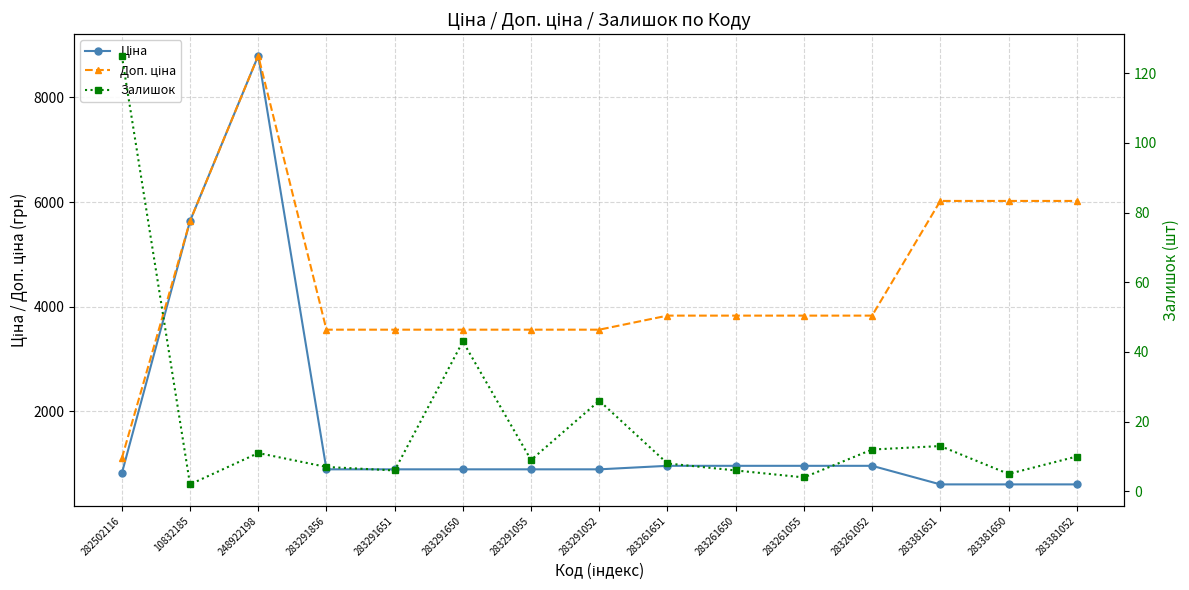

What is the smallest value displayed?

2.0